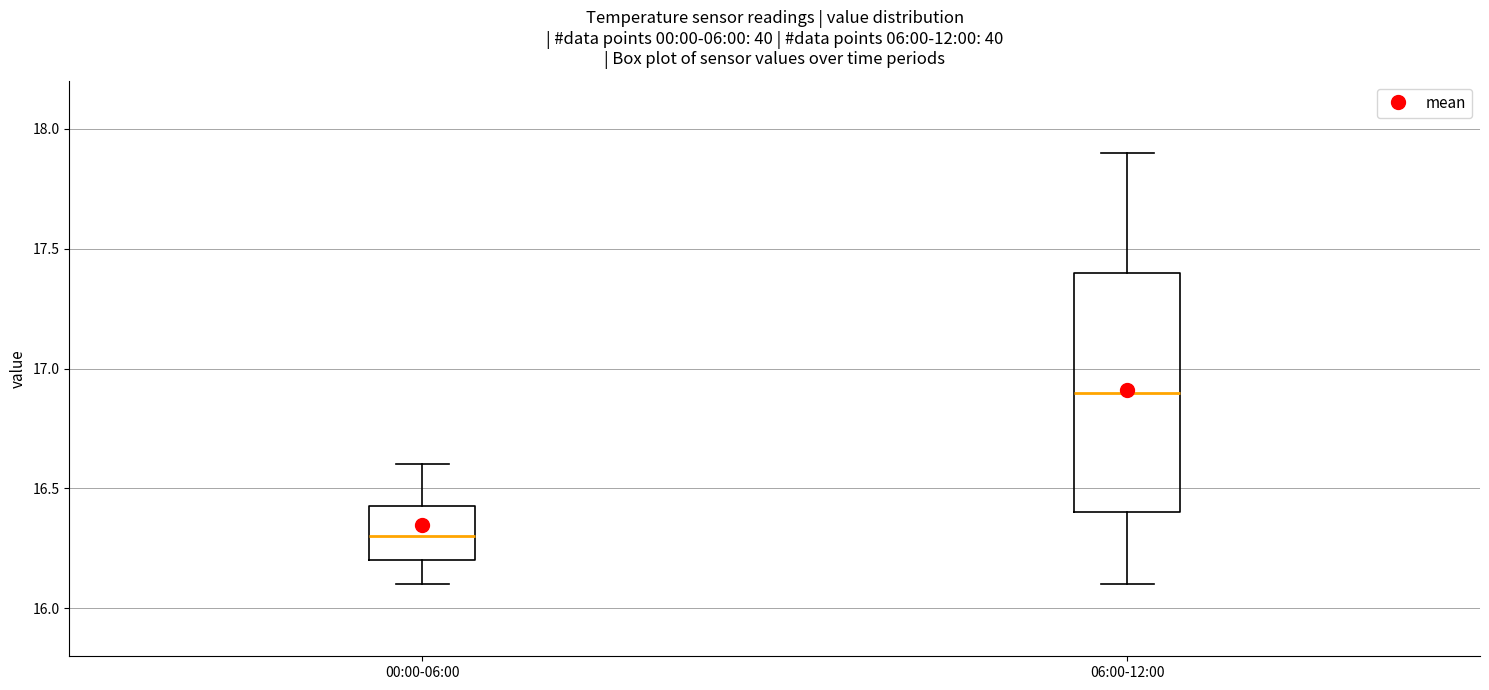

Which box's median line is the lowest?

00:00-06:00